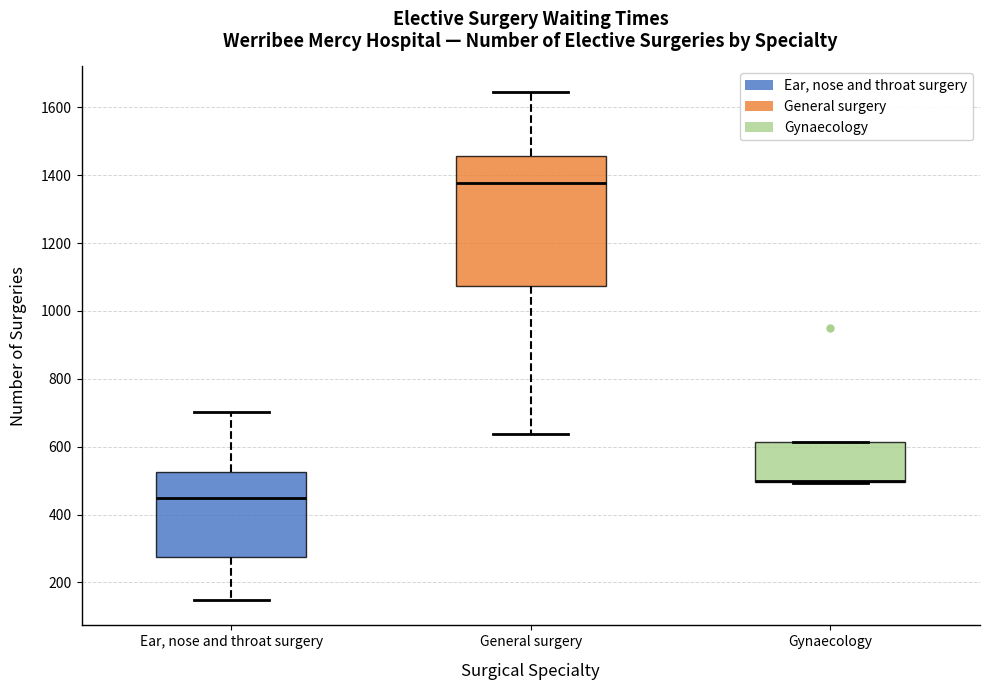

Reading left to right, read every box against the y-axis: the position of its median line, the range the box covers, and the ends of its whiskers. The values are not printed on the chart, so give them approximately, as read against the axis.

Ear, nose and throat surgery: median 440, box 280 to 520, whiskers 140 to 700
General surgery: median 1380, box 1080 to 1460, whiskers 640 to 1640
Gynaecology: median 500 (drawn on the box's lower edge), box 500 to 620, whiskers 500 to 620